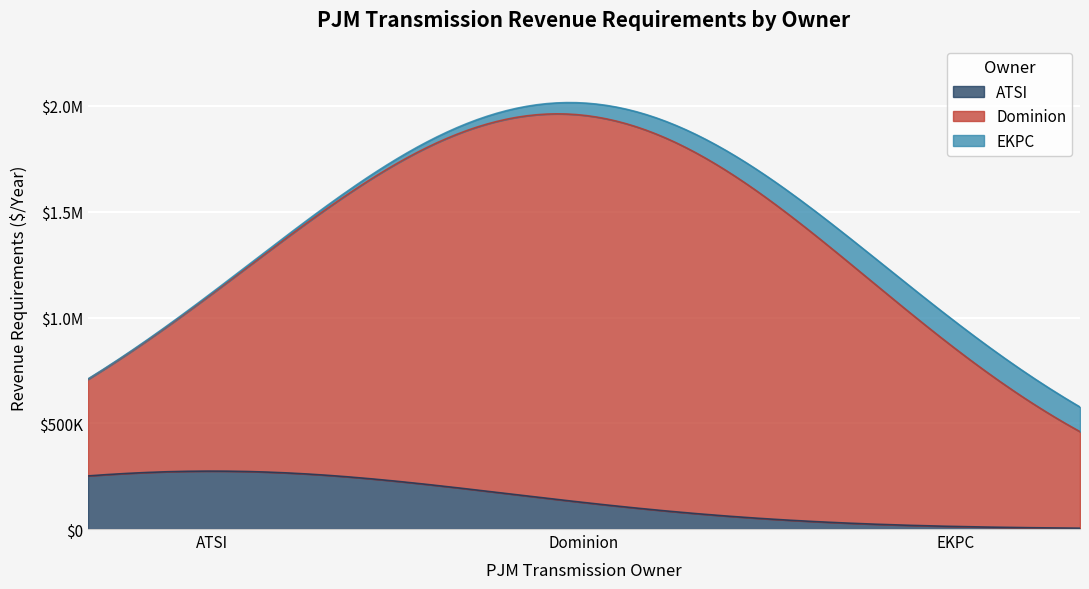

True or false: ATSI and Dominion intersect in this chart.

False